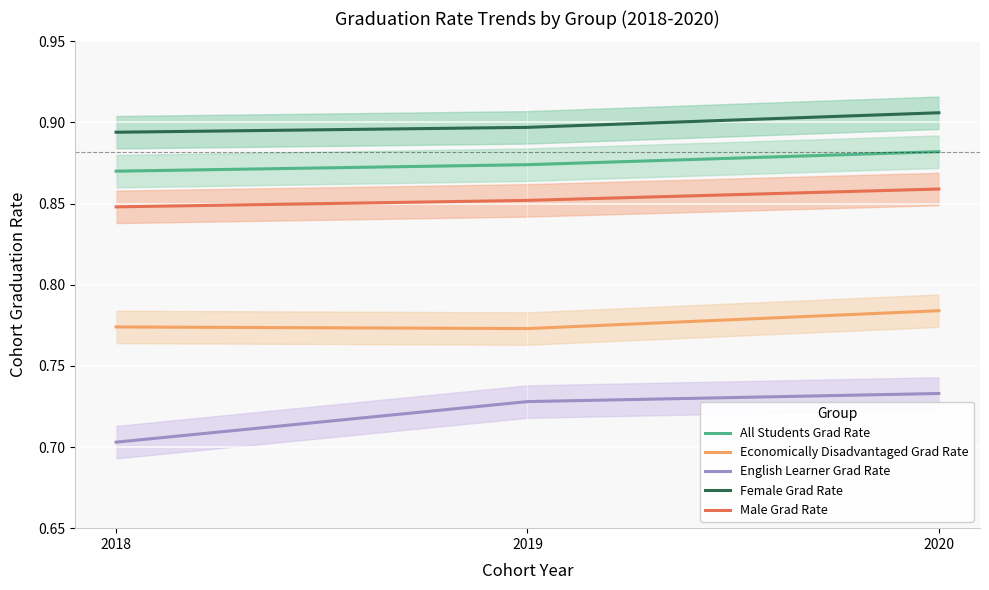

Which series has the widest spread of values?

English Learner Grad Rate